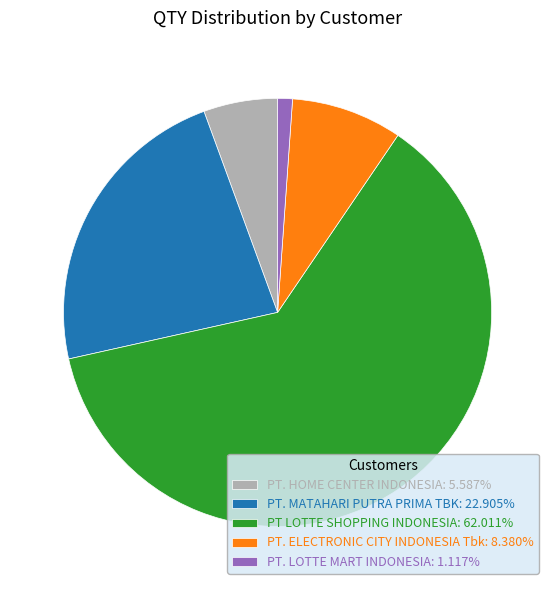

Is the sum of PT. MATAHARI PUTRA PRIMA TBK: 22.905% and PT LOTTE SHOPPING INDONESIA: 62.011% greater than half?

Yes